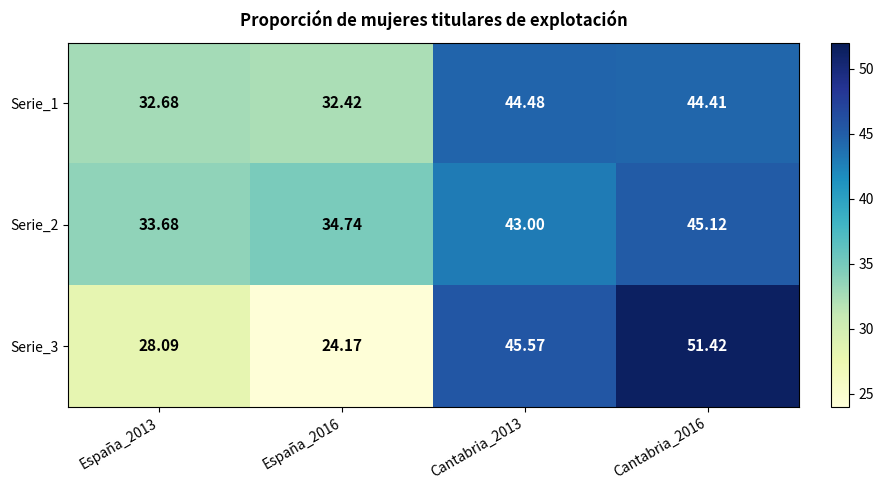

Rank the series by their maximum value, from lowest to highest.

Serie_1, Serie_2, Serie_3